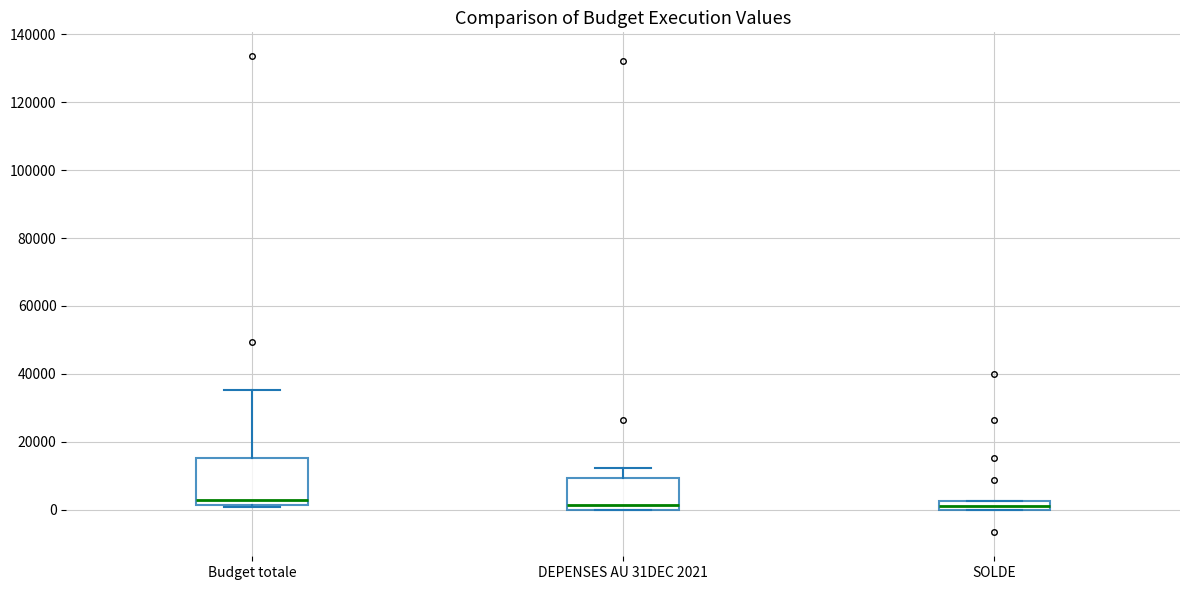

Which box is the tallest, from its lower edge to its upper edge?

Budget totale